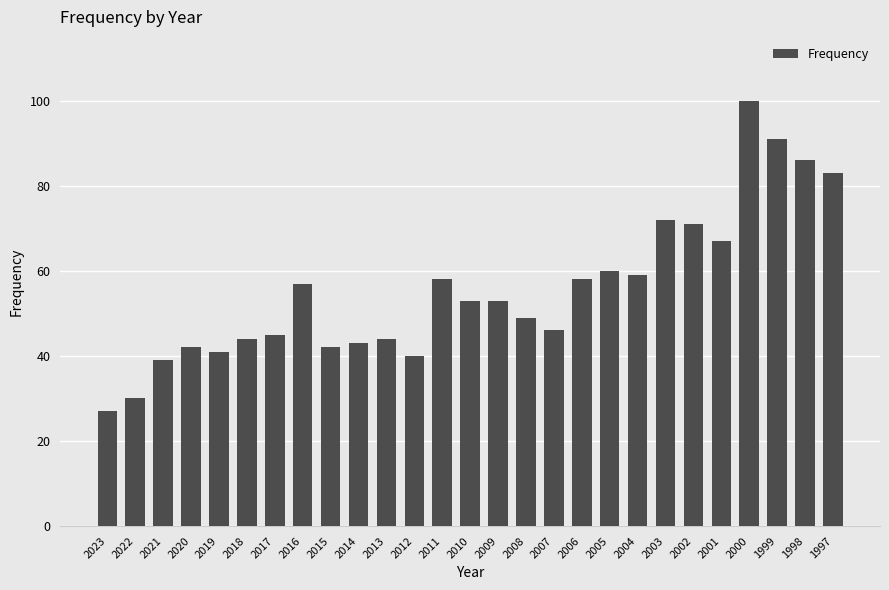

What is the difference between the maximum and minimum values?

73